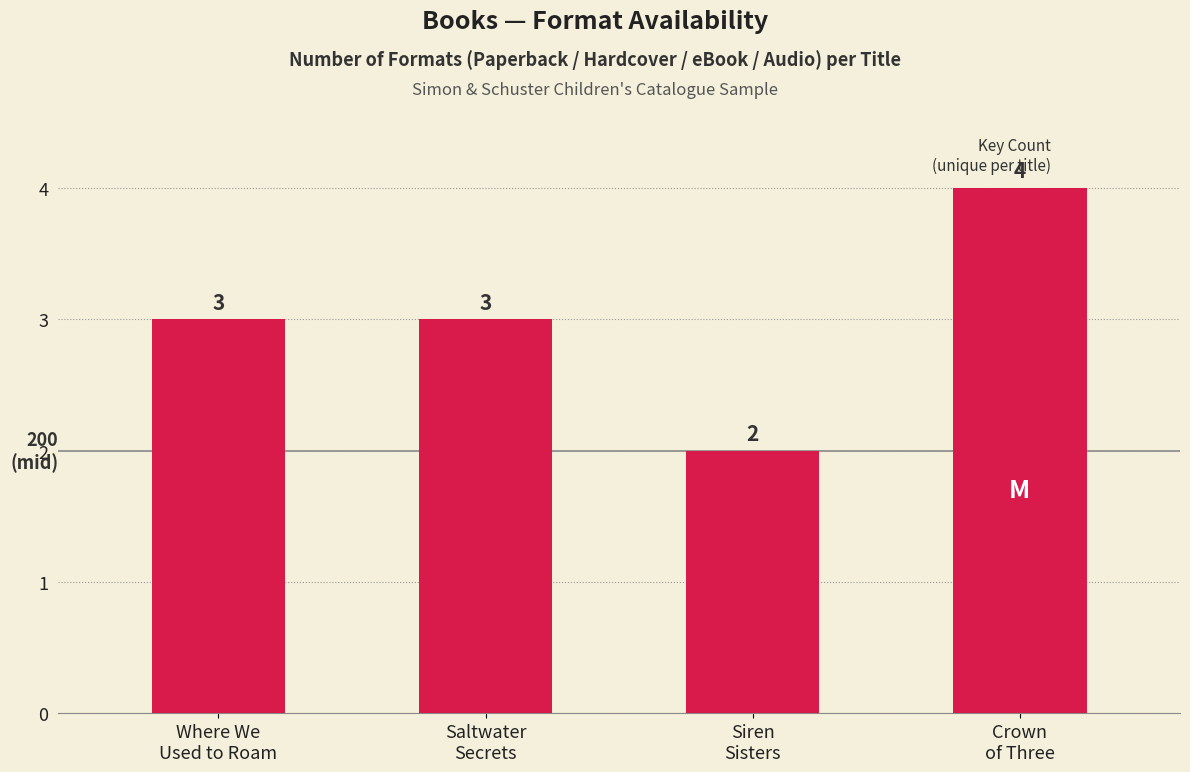

Reading left to right, what are all the values shown in this chart?

3	3	2	4